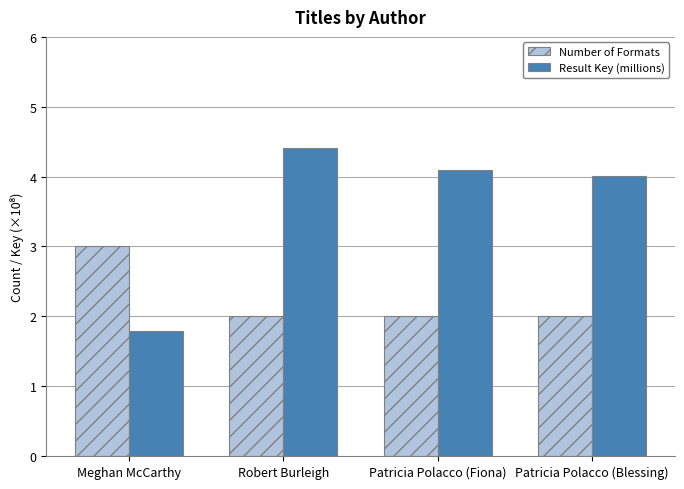

What position from the left is Meghan McCarthy?

1